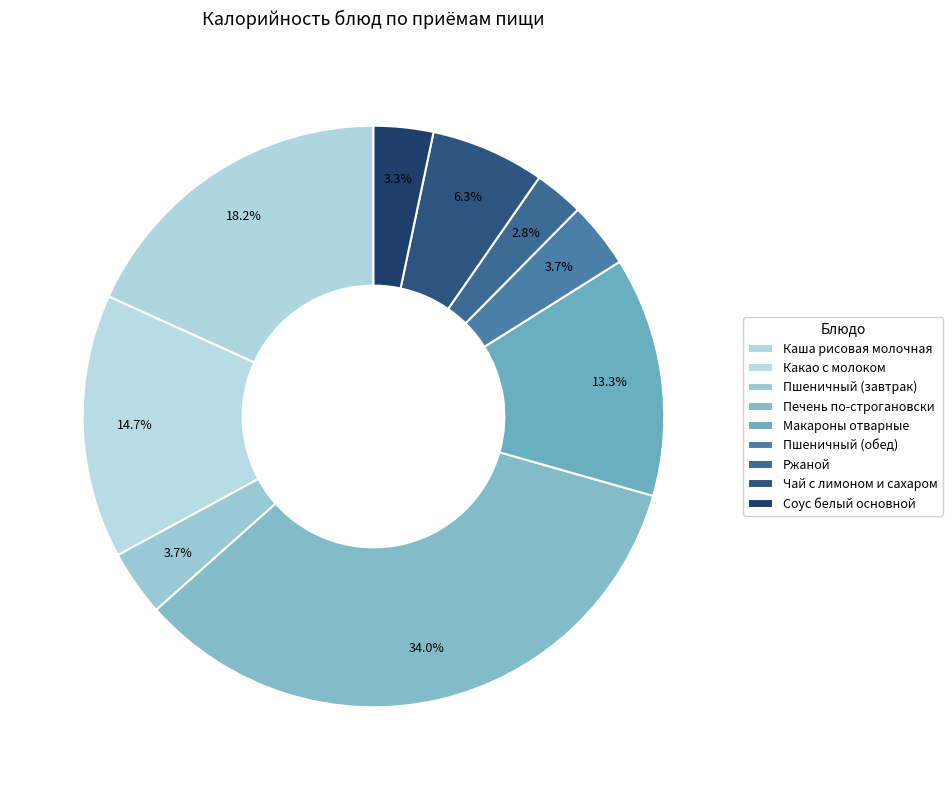

To the nearest percent, what is the combined percentage of Какао с молоком and Ржаной?

17%